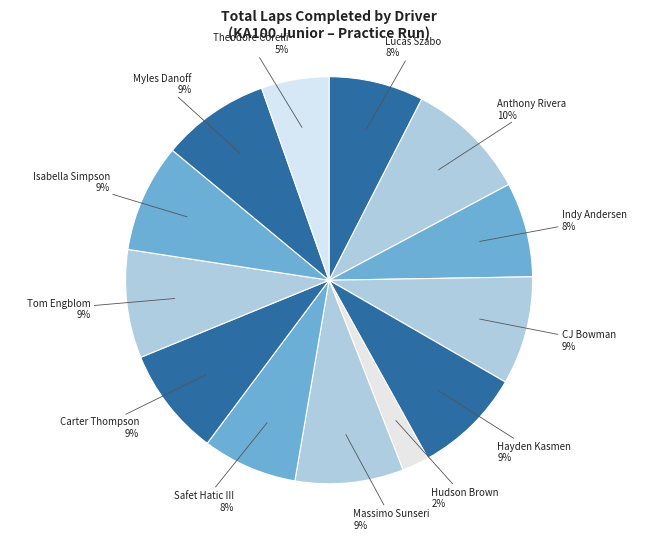

What is the smallest slice in the pie chart?

Hudson Brown